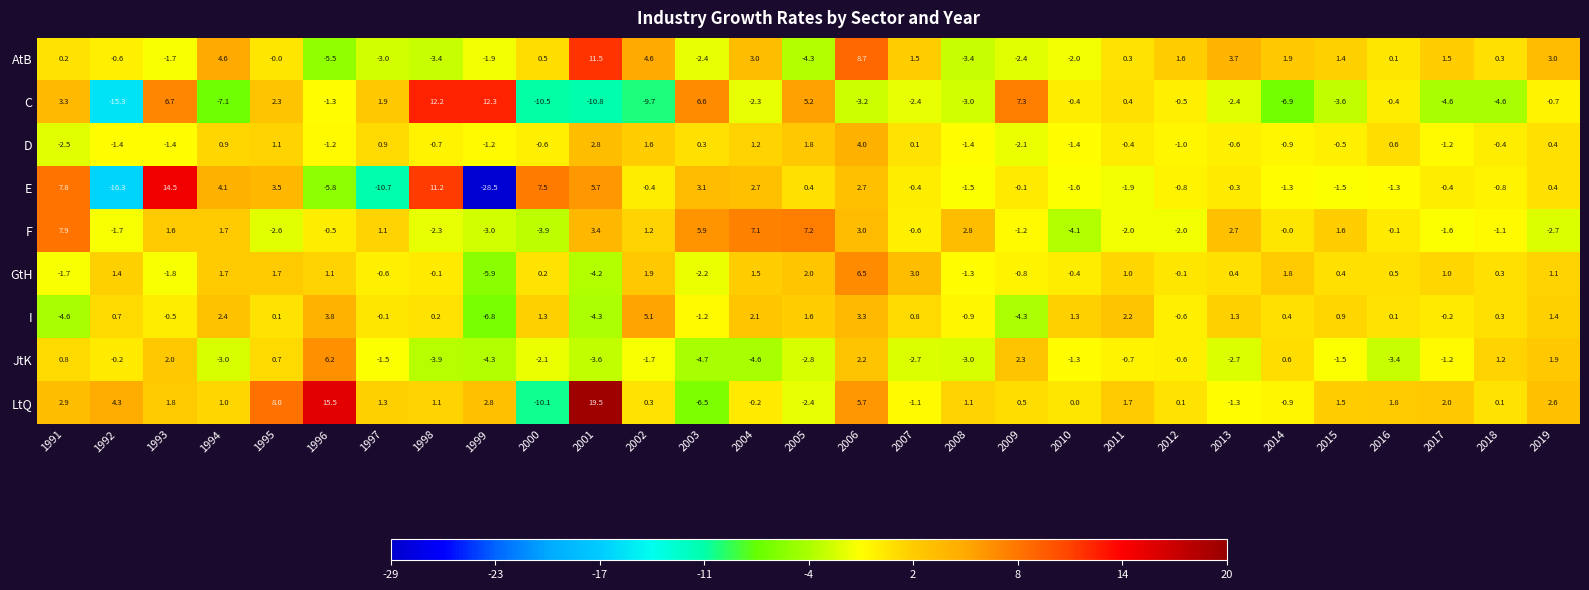

Which series has the largest total across all categories?

LtQ